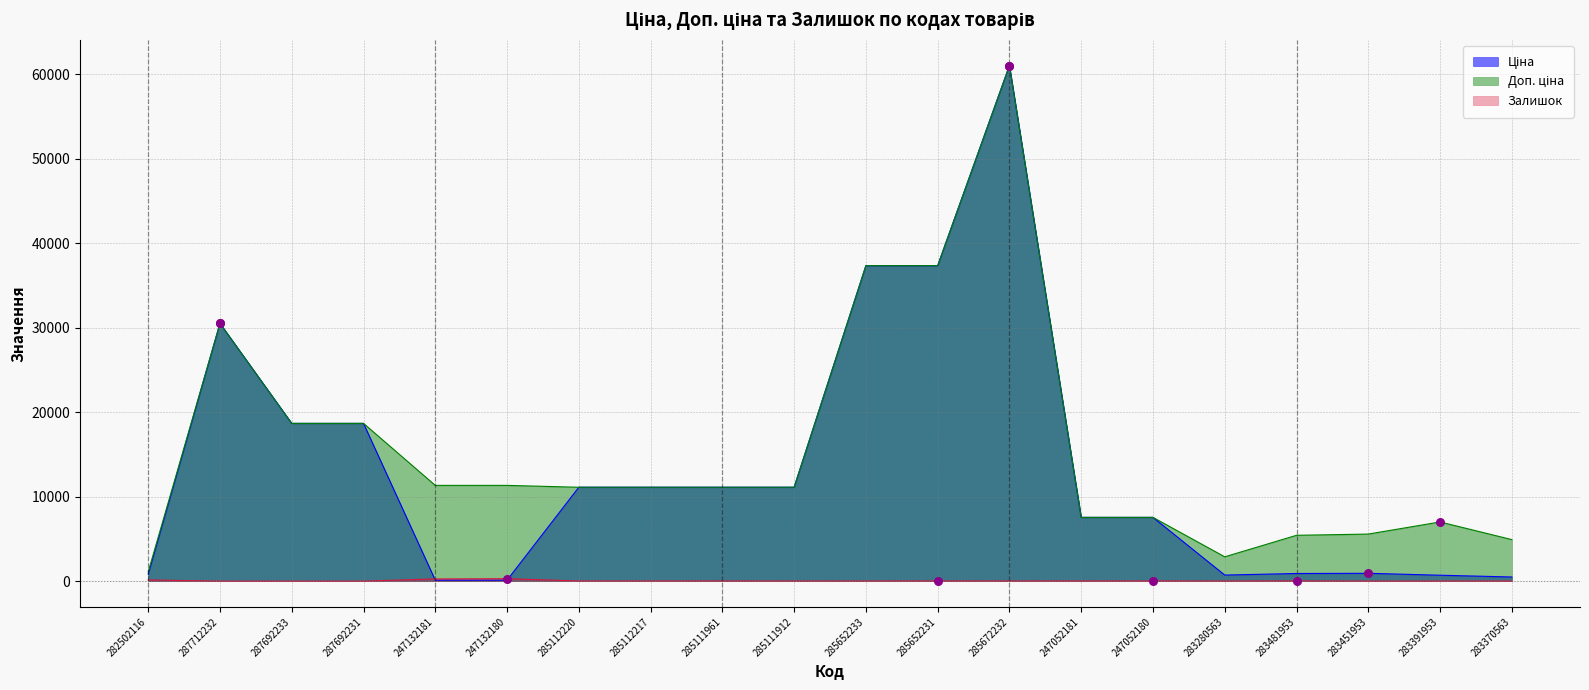

Is the value of Залишок at 287692231 greater than the value of Ціна at 283370563?

No